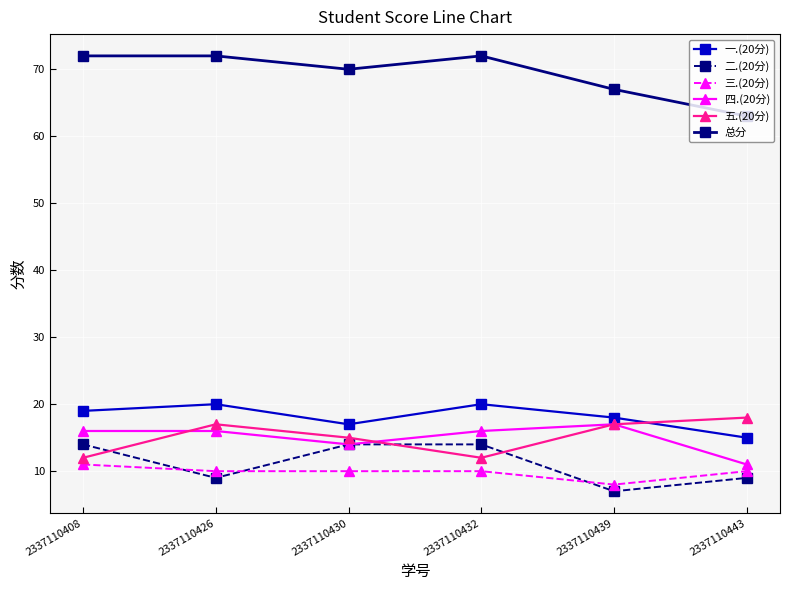

True or false: 一.(20分) has a value of 18 at 2337110439.

True